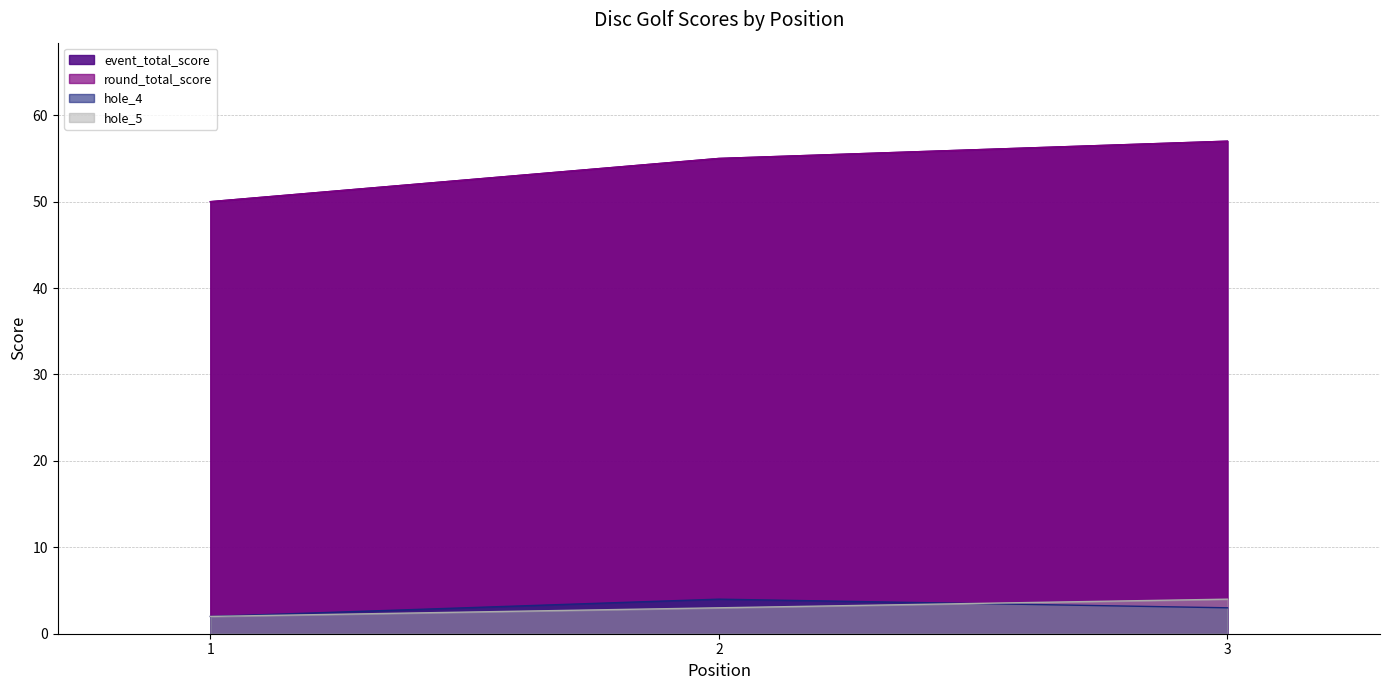

How many values in the round_total_score series are below 55?

1